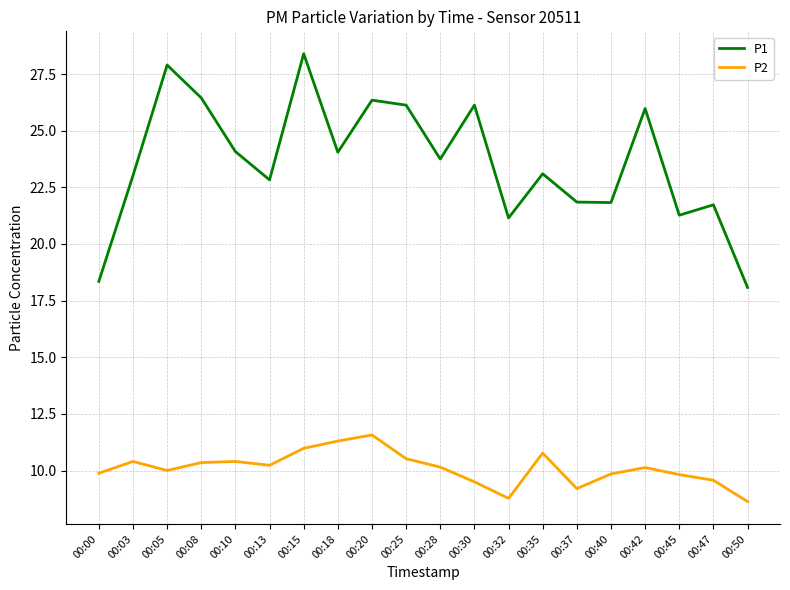

At how many categories does at least one series exceed 9?

20